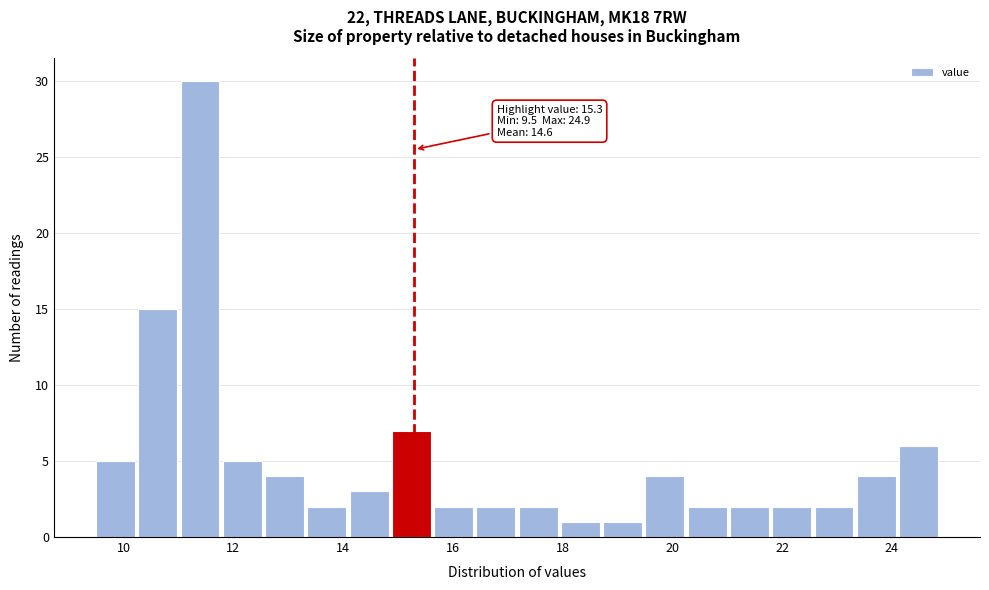

Around what value on the x-axis is the tallest bar? Give the approximate position of its centre, as read against the axis.

11.4